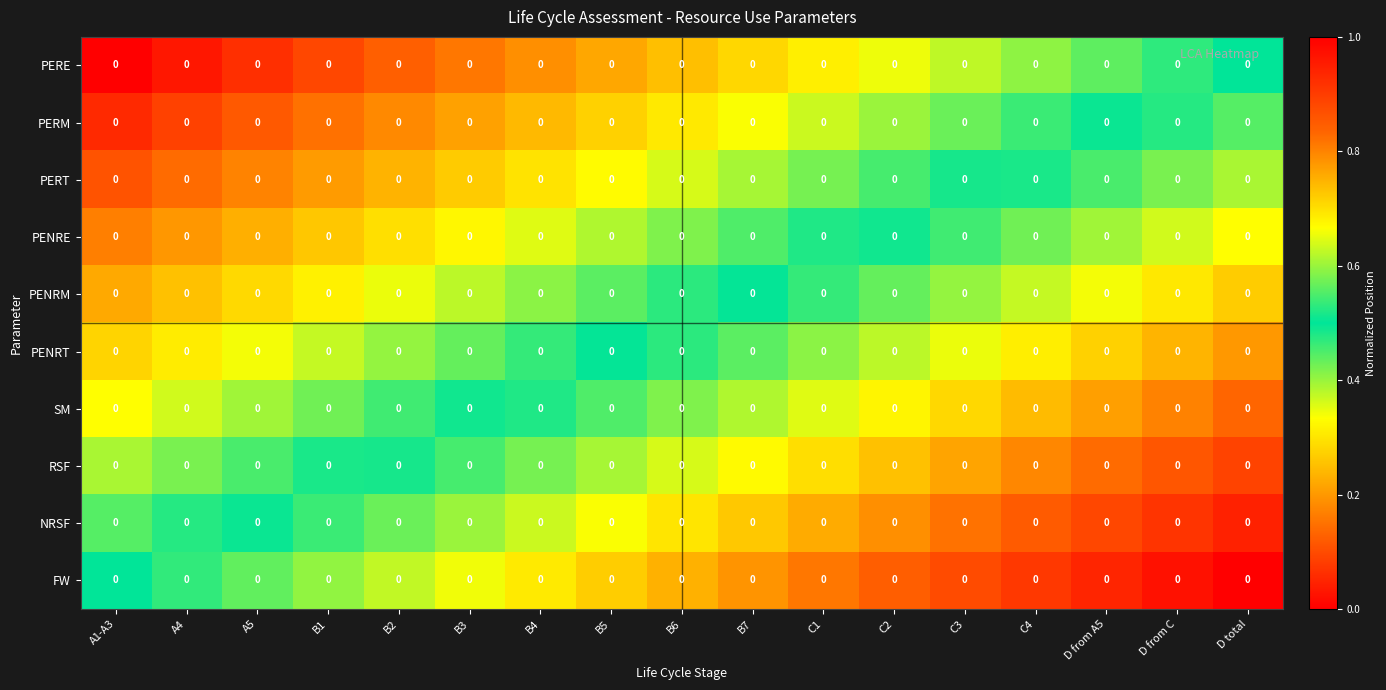

Reading left to right, extract all data points from this chart.

PERE: A1-A3=0.0	A4=0.0	A5=0.0	B1=0.0	B2=0.0	B3=0.0	B4=0.0	B5=0.0	B6=0.0	B7=0.0	C1=0.0	C2=0.0	C3=0.0	C4=0.0	D from A5=0.0	D from C=0.0	D total=0.0
PERM: A1-A3=0.0	A4=0.0	A5=0.0	B1=0.0	B2=0.0	B3=0.0	B4=0.0	B5=0.0	B6=0.0	B7=0.0	C1=0.0	C2=0.0	C3=0.0	C4=0.0	D from A5=0.0	D from C=0.0	D total=0.0
PERT: A1-A3=0.0	A4=0.0	A5=0.0	B1=0.0	B2=0.0	B3=0.0	B4=0.0	B5=0.0	B6=0.0	B7=0.0	C1=0.0	C2=0.0	C3=0.0	C4=0.0	D from A5=0.0	D from C=0.0	D total=0.0
PENRE: A1-A3=0.0	A4=0.0	A5=0.0	B1=0.0	B2=0.0	B3=0.0	B4=0.0	B5=0.0	B6=0.0	B7=0.0	C1=0.0	C2=0.0	C3=0.0	C4=0.0	D from A5=0.0	D from C=0.0	D total=0.0
PENRM: A1-A3=0.0	A4=0.0	A5=0.0	B1=0.0	B2=0.0	B3=0.0	B4=0.0	B5=0.0	B6=0.0	B7=0.0	C1=0.0	C2=0.0	C3=0.0	C4=0.0	D from A5=0.0	D from C=0.0	D total=0.0
PENRT: A1-A3=0.0	A4=0.0	A5=0.0	B1=0.0	B2=0.0	B3=0.0	B4=0.0	B5=0.0	B6=0.0	B7=0.0	C1=0.0	C2=0.0	C3=0.0	C4=0.0	D from A5=0.0	D from C=0.0	D total=0.0
SM: A1-A3=0.0	A4=0.0	A5=0.0	B1=0.0	B2=0.0	B3=0.0	B4=0.0	B5=0.0	B6=0.0	B7=0.0	C1=0.0	C2=0.0	C3=0.0	C4=0.0	D from A5=0.0	D from C=0.0	D total=0.0
RSF: A1-A3=0.0	A4=0.0	A5=0.0	B1=0.0	B2=0.0	B3=0.0	B4=0.0	B5=0.0	B6=0.0	B7=0.0	C1=0.0	C2=0.0	C3=0.0	C4=0.0	D from A5=0.0	D from C=0.0	D total=0.0
NRSF: A1-A3=0.0	A4=0.0	A5=0.0	B1=0.0	B2=0.0	B3=0.0	B4=0.0	B5=0.0	B6=0.0	B7=0.0	C1=0.0	C2=0.0	C3=0.0	C4=0.0	D from A5=0.0	D from C=0.0	D total=0.0
FW: A1-A3=0.0	A4=0.0	A5=0.0	B1=0.0	B2=0.0	B3=0.0	B4=0.0	B5=0.0	B6=0.0	B7=0.0	C1=0.0	C2=0.0	C3=0.0	C4=0.0	D from A5=0.0	D from C=0.0	D total=0.0